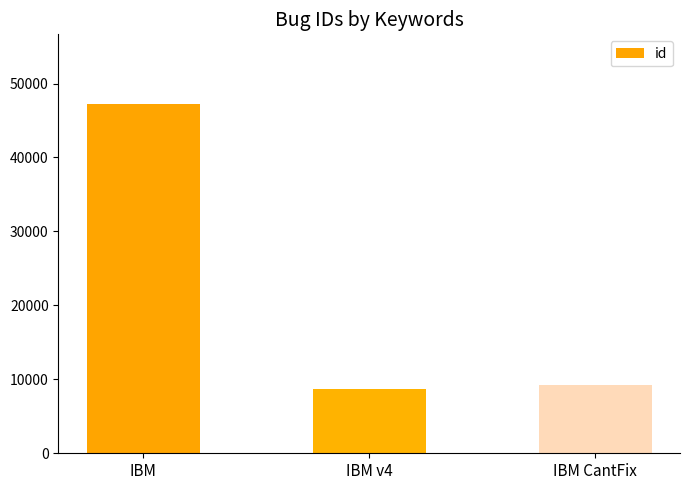

True or false: the data shows 71905 at IBM.

False